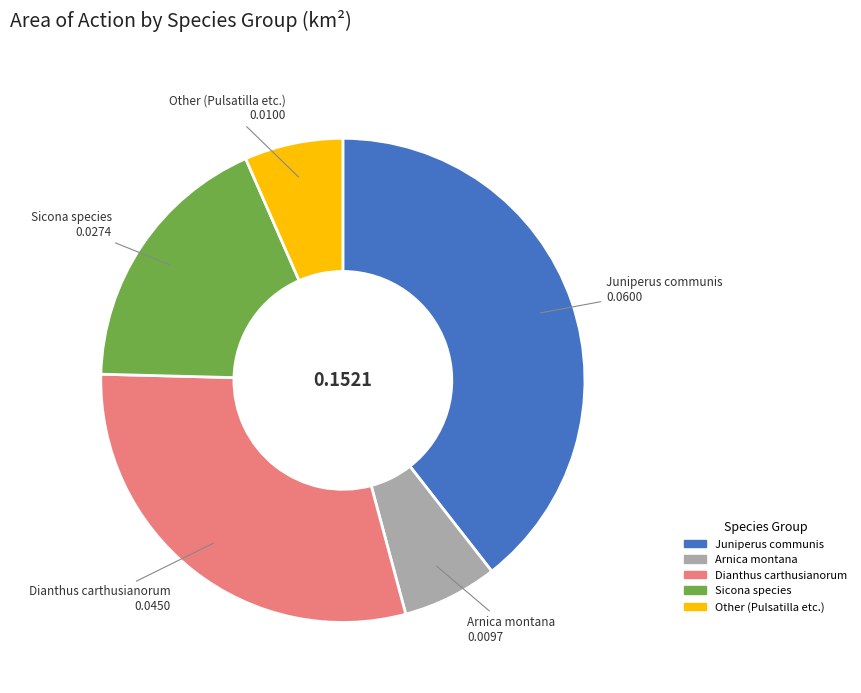

Is there a majority slice in this chart?

No